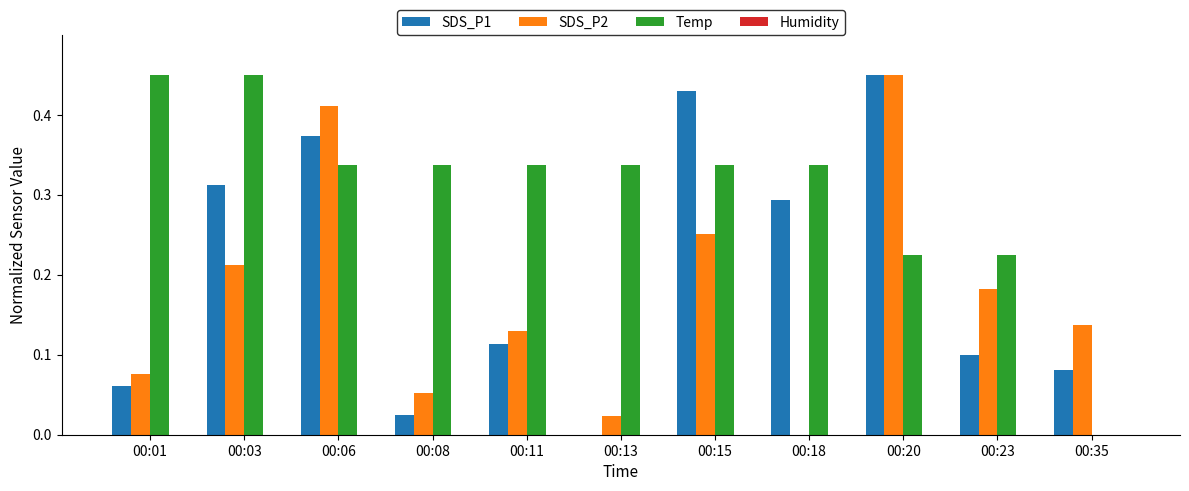

Which category has the highest value in the SDS_P1 series?

00:20